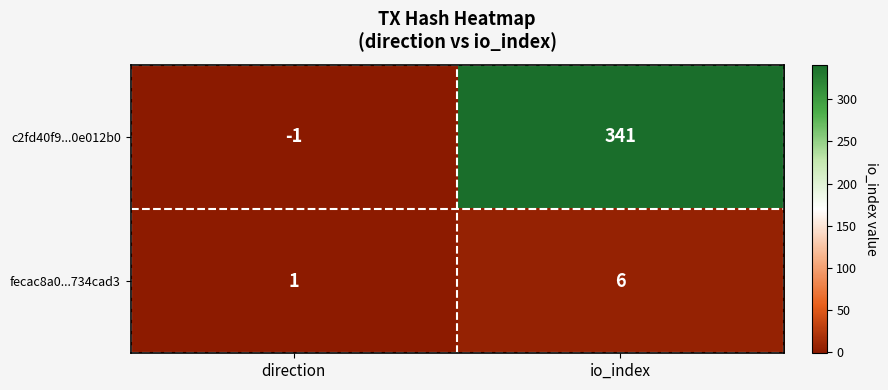

What is the difference between the fecac8a0...734cad3 values at direction and io_index?

5